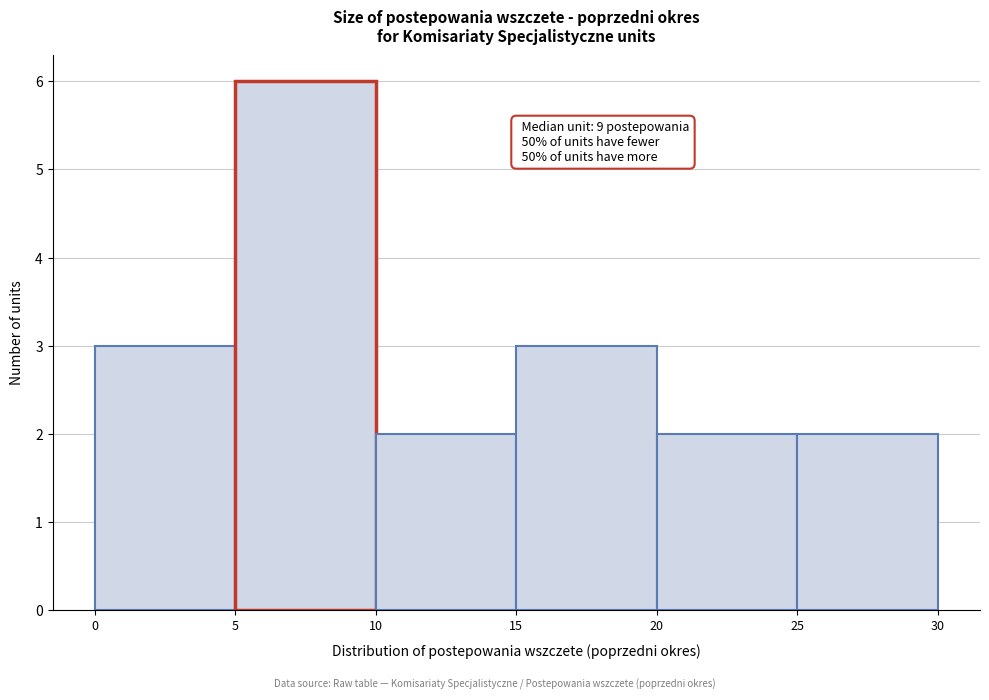

Over which range of the x-axis is the bar tallest?

5 to 10